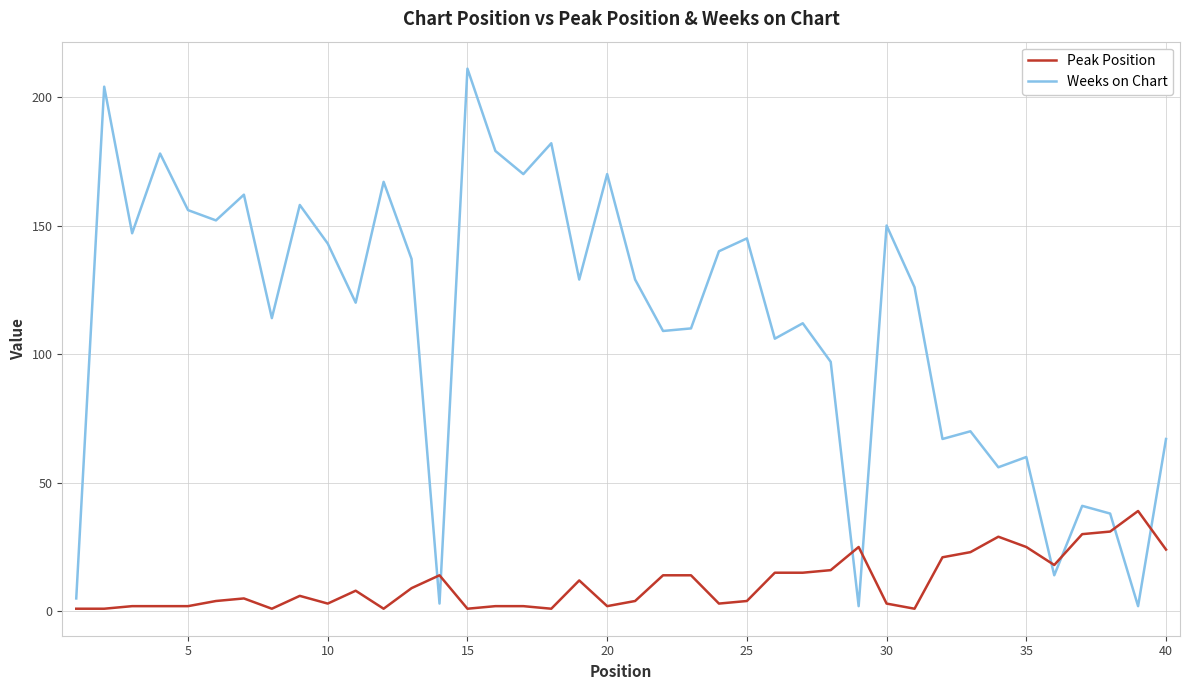

Which series has the largest total across all categories?

Weeks on Chart